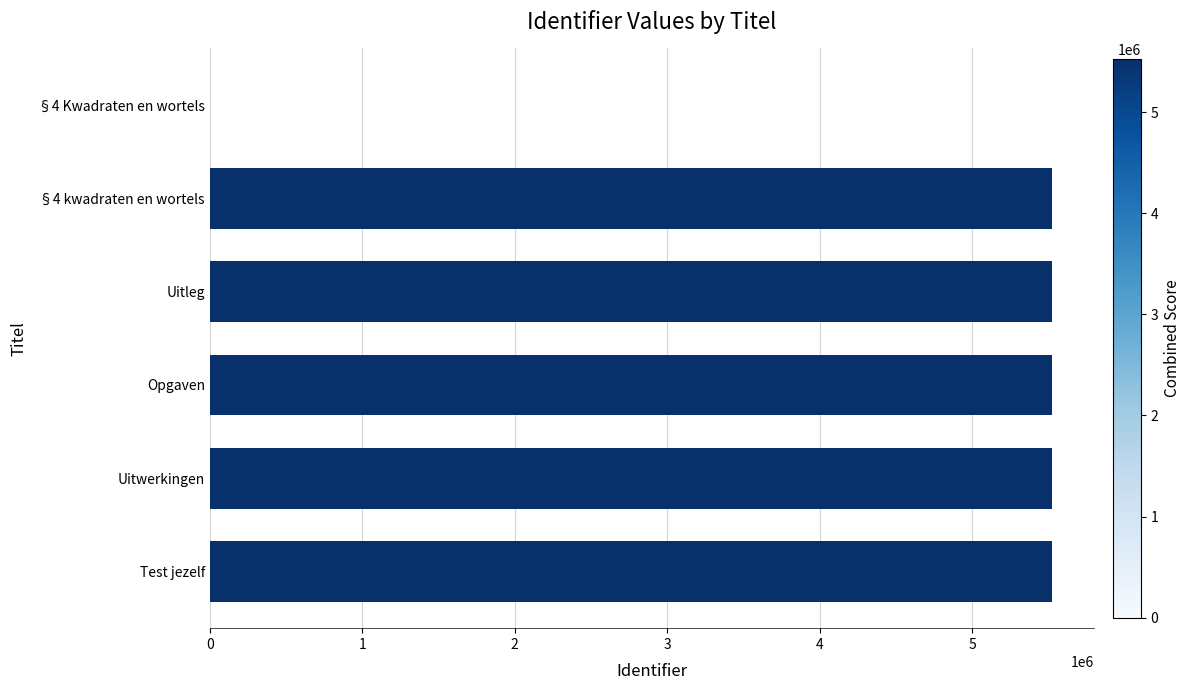

The chart shows a value of 5525663 at Uitwerkingen. True or false?

True